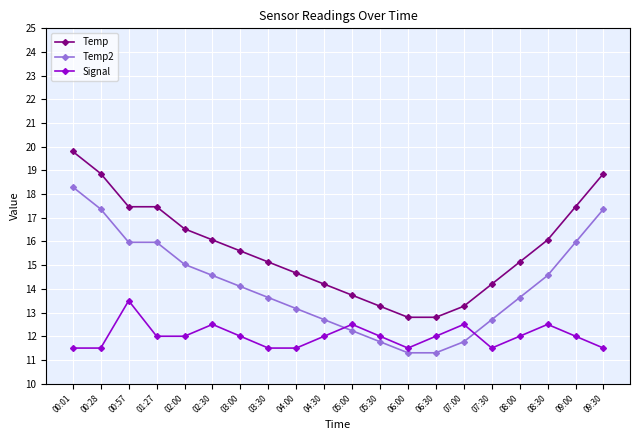

What is the spread (max minus min) of values at 06:30?

1.5